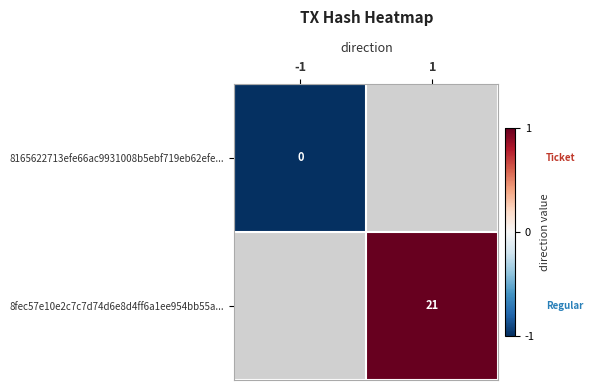

Which category has the lowest value across all series?

-1